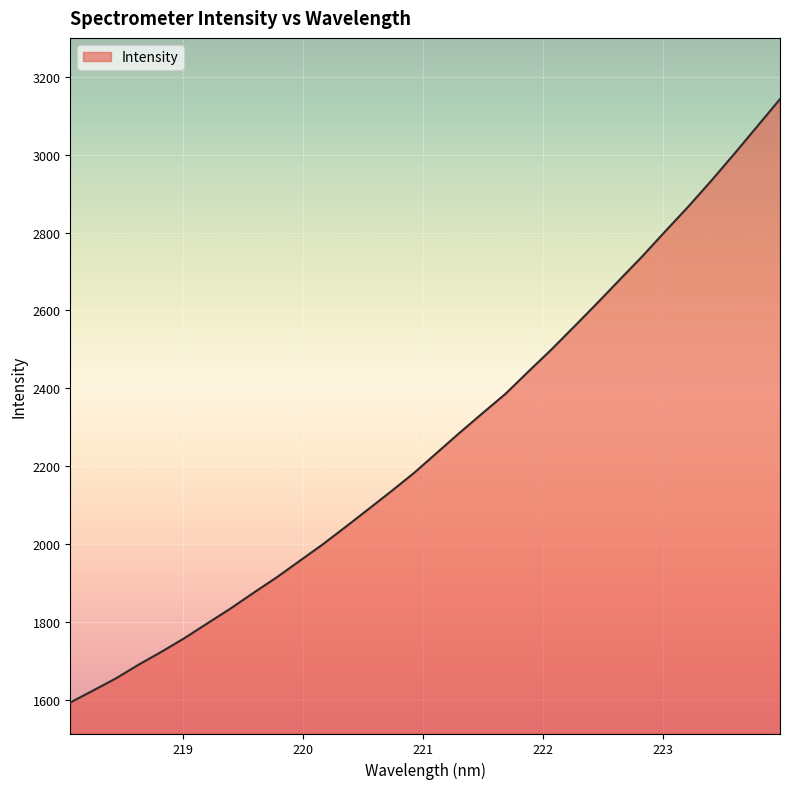

What is the difference between the maximum and second lowest values?

1519.1